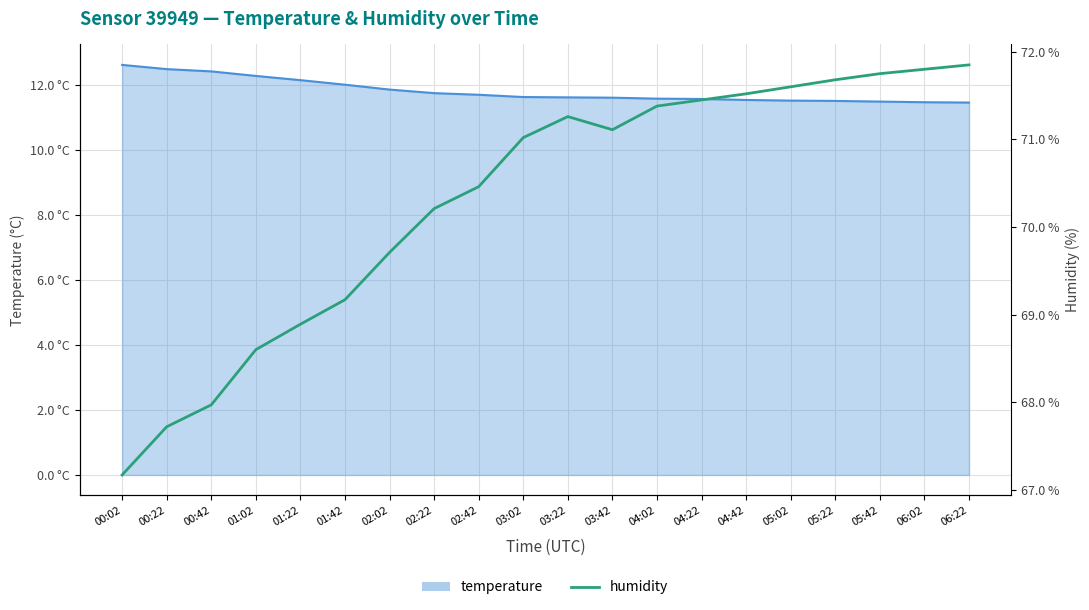

What is the label of the 5th point from the left?

01:22